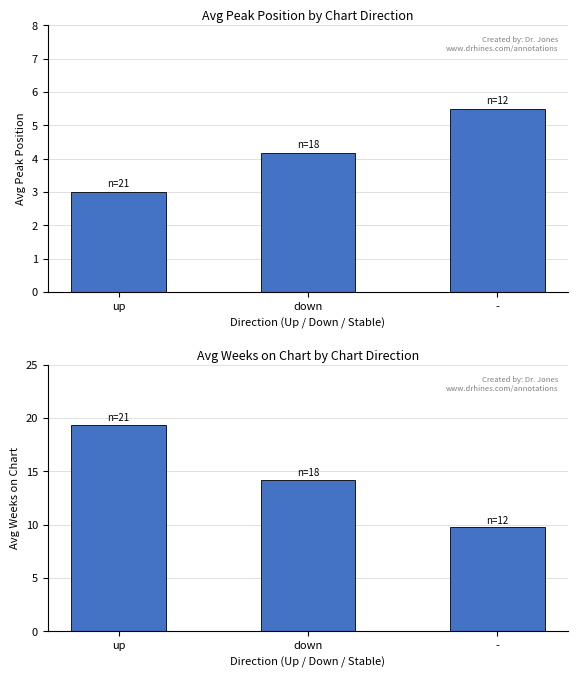

Which series has the largest total across all categories?

Avg Weeks on Chart